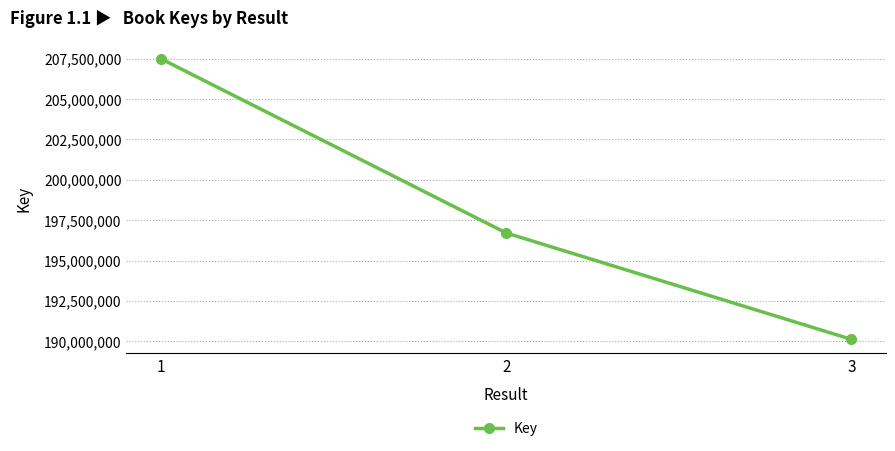

Does the chart have visible grid lines?

Yes